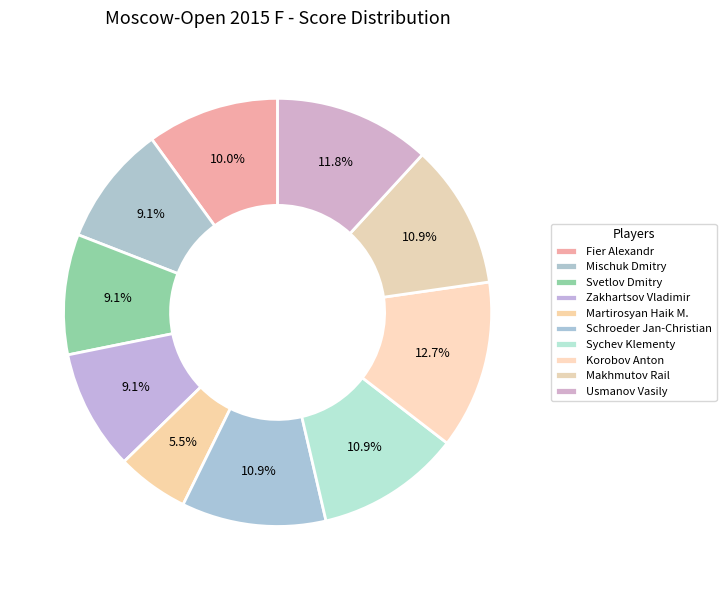

To the nearest percent, what is the combined percentage of Korobov Anton and Martirosyan Haik M.?

18%